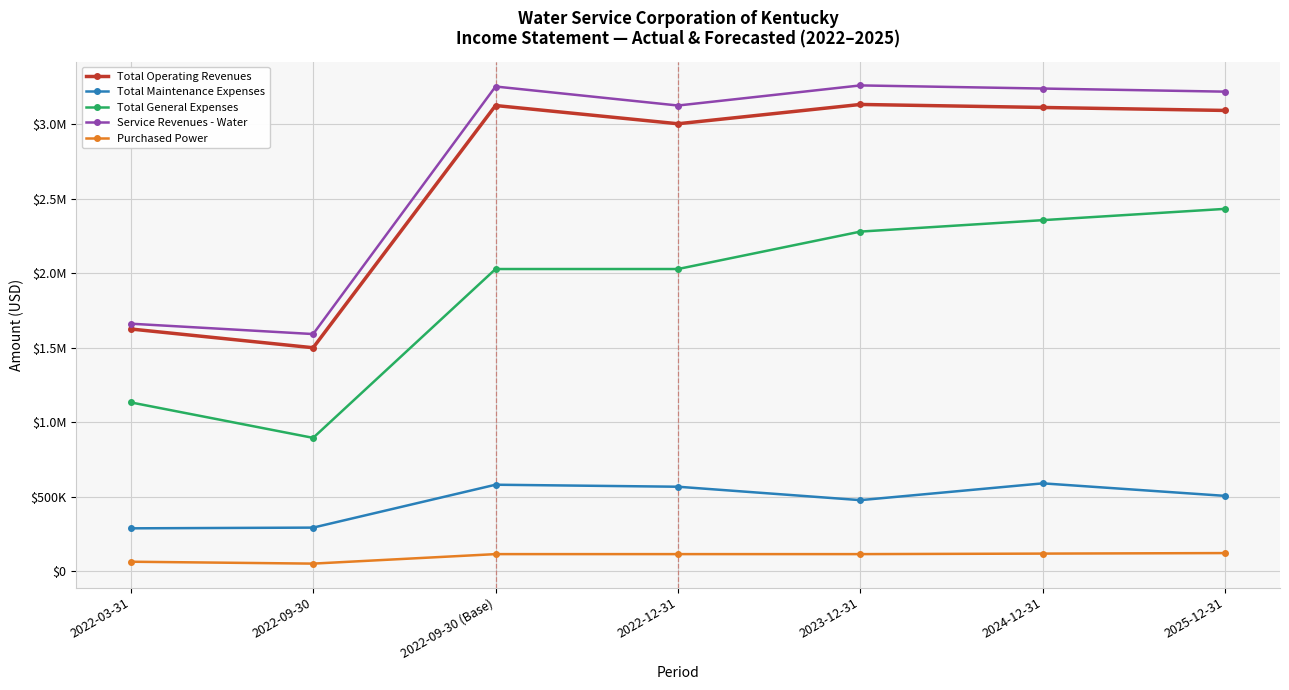

What are all the series names shown in the legend?

Total Operating Revenues, Total Maintenance Expenses, Total General Expenses, Service Revenues - Water, Purchased Power